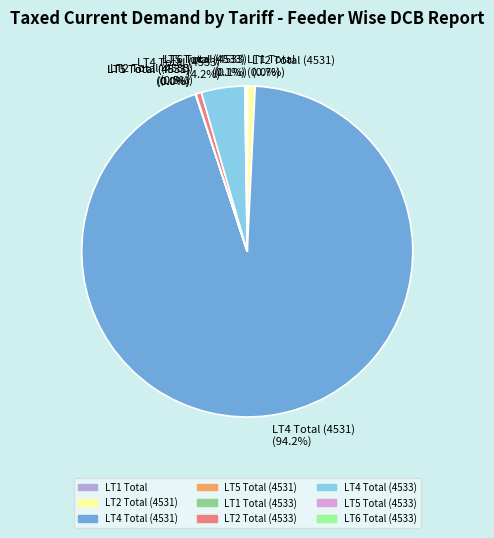

Which slice is the largest?

LT4 Total (4531)